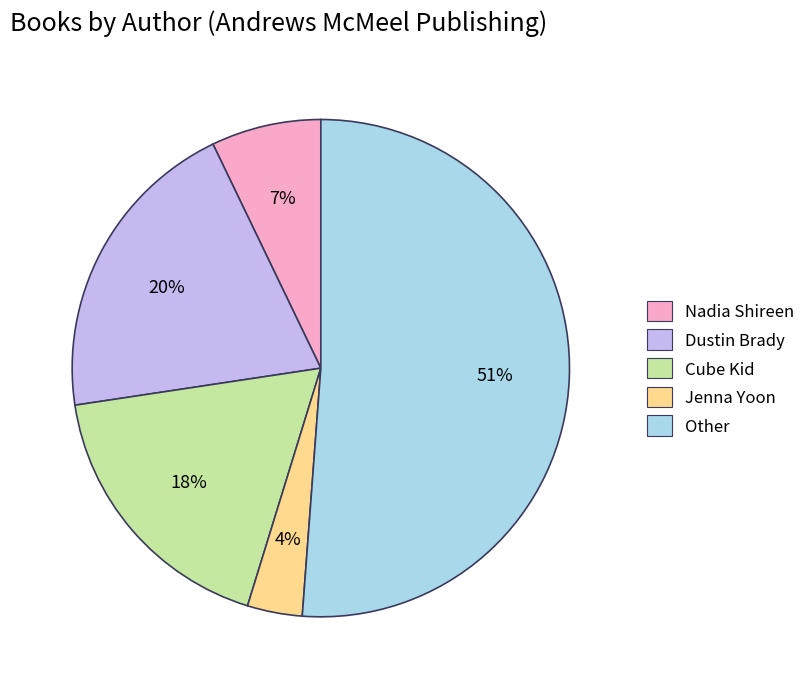

Does Jenna Yoon account for over 50% of the chart?

No